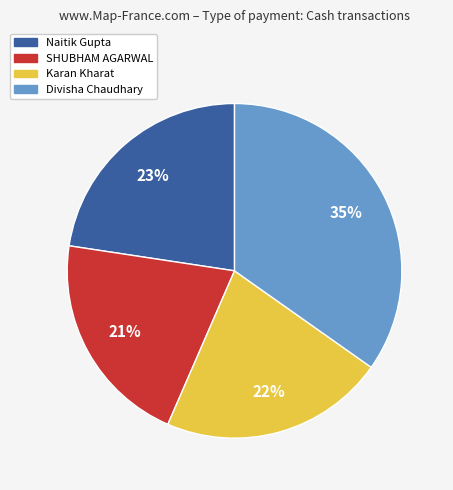

Do Naitik Gupta and SHUBHAM AGARWAL together represent more than half of the pie?

No